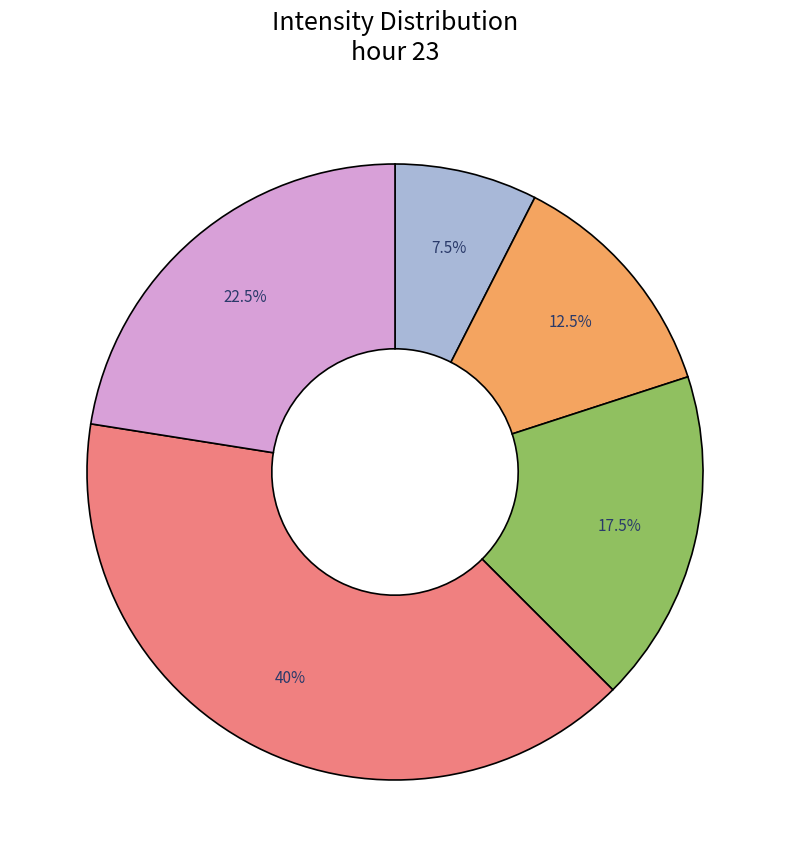

Is there any slice that represents more than half of the pie?

No